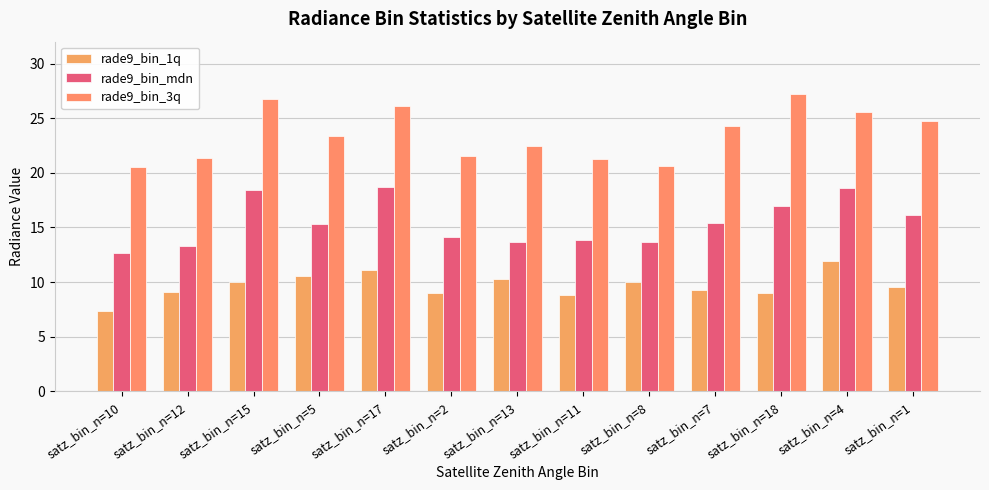

Between satz_bin_n=2 and satz_bin_n=11, which series saw the biggest shift?

rade9_bin_3q